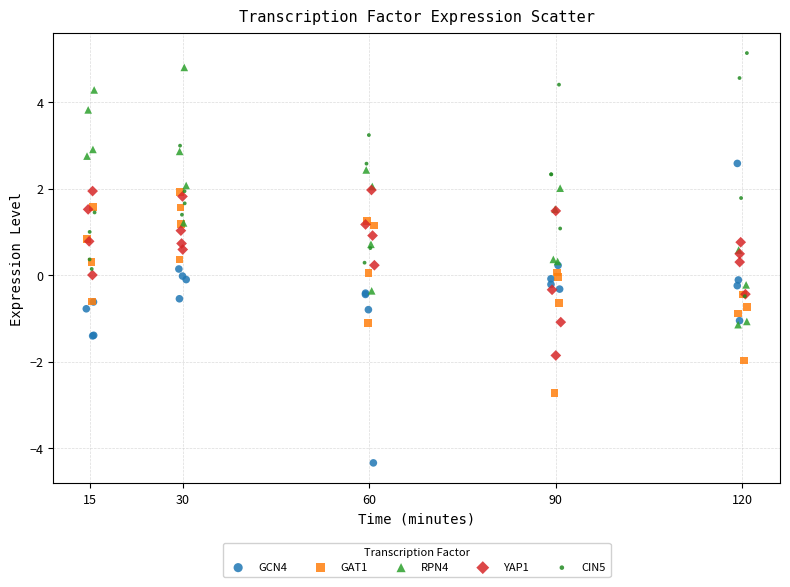

Which series contains the lowest Y value?

GCN4